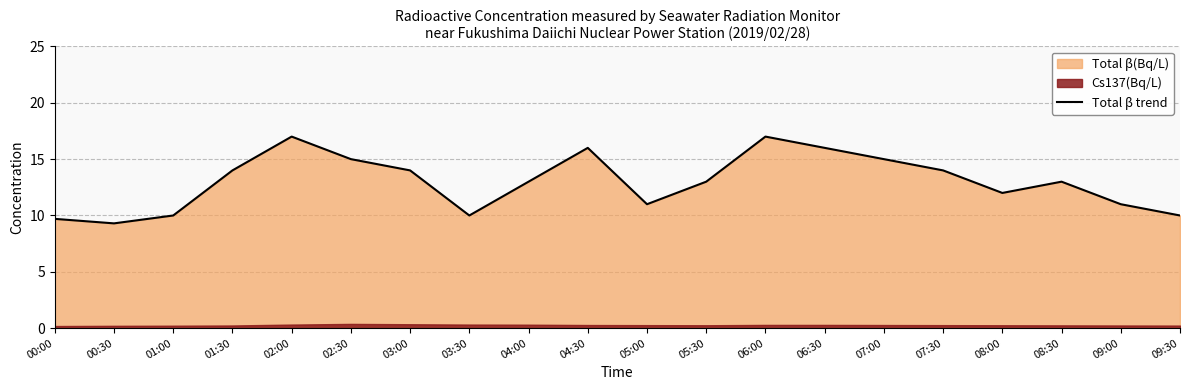

Rank the categories by value from highest to lowest.

02:00, 06:00, 04:30, 06:30, 02:30, 07:00, 01:30, 03:00, 07:30, 04:00, 05:30, 08:30, 08:00, 05:00, 09:00, 01:00, 03:30, 09:30, 00:00, 00:30